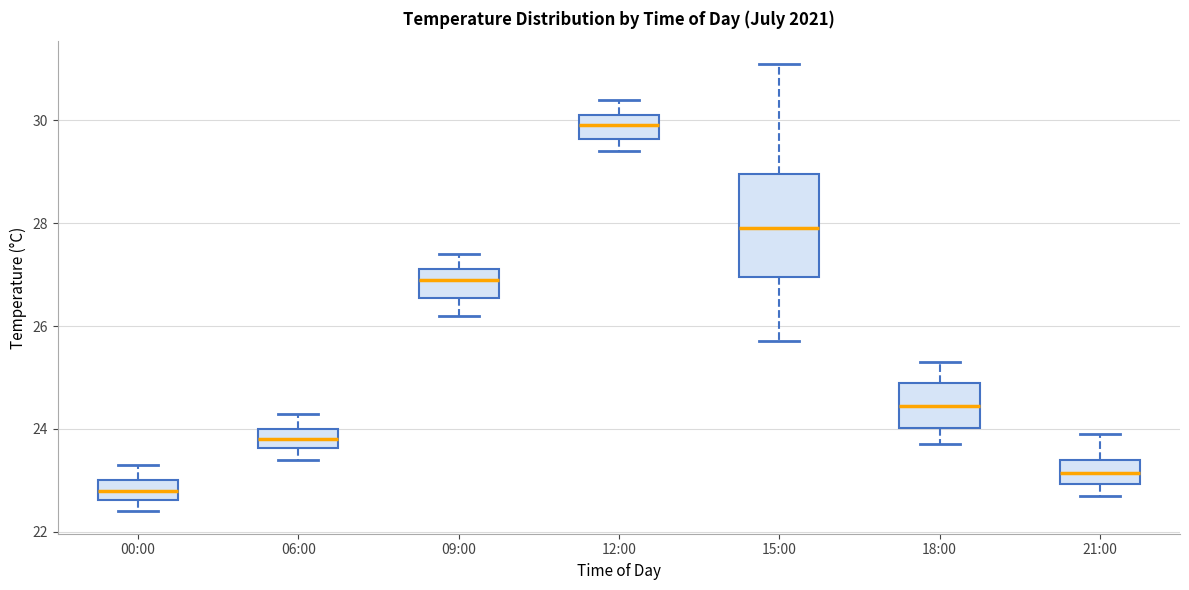

Where is the lower edge of the box for 18:00 on the y-axis? The values are not printed on the chart, so give them approximately, as read against the axis.

24.0